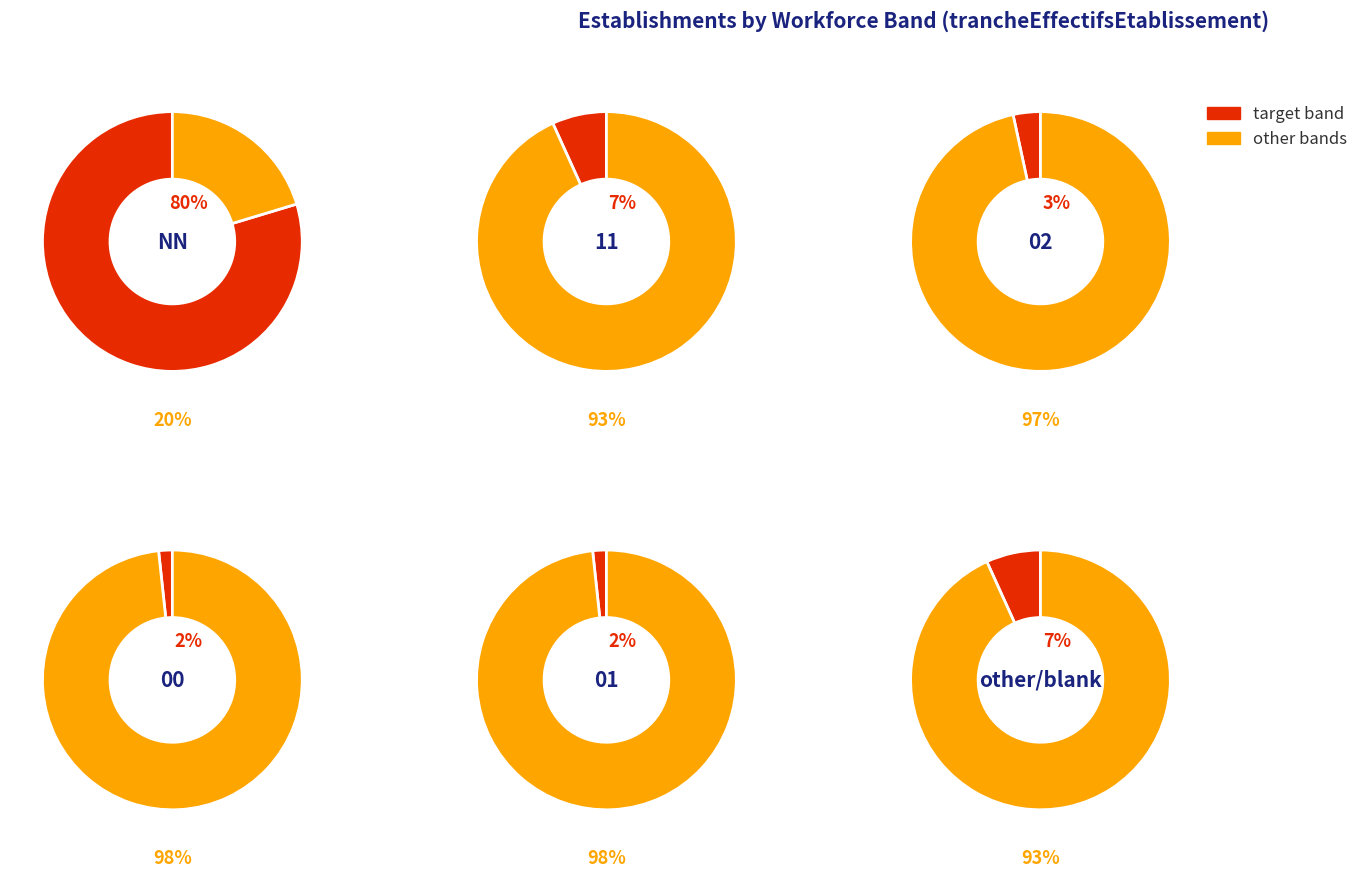

Approximately how many times larger is the value at 01 compared to 00?

1.0